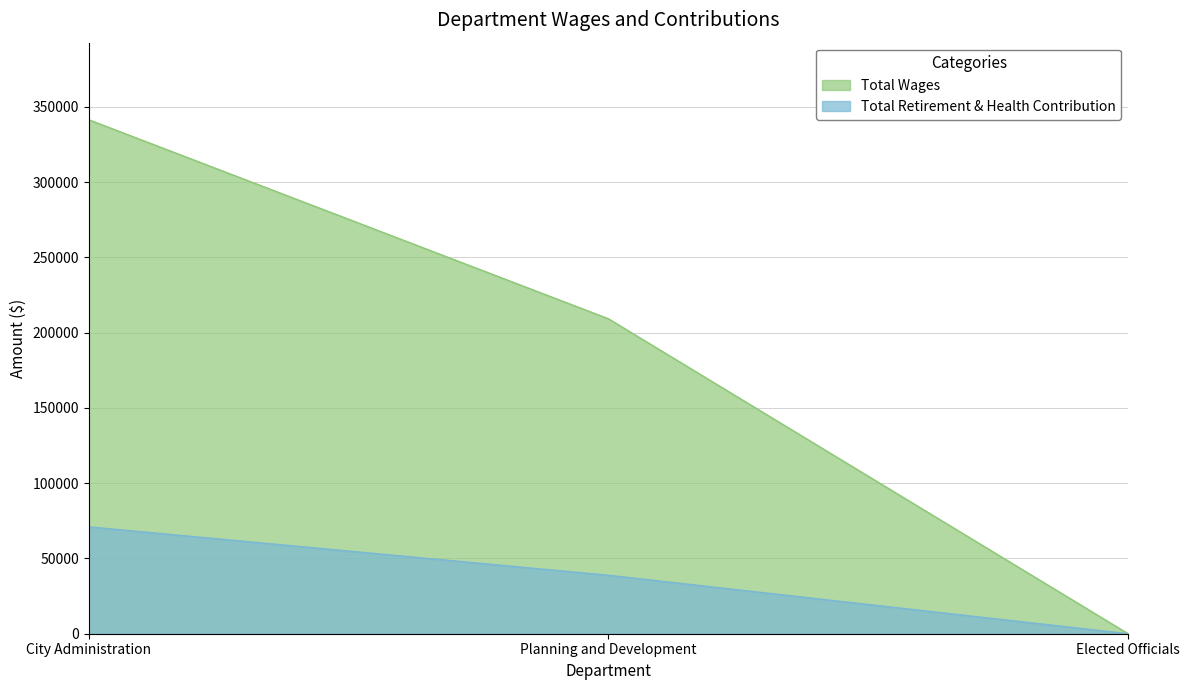

Rank the series at Elected Officials from highest to lowest value.

Total Wages, Total Retirement & Health Contribution